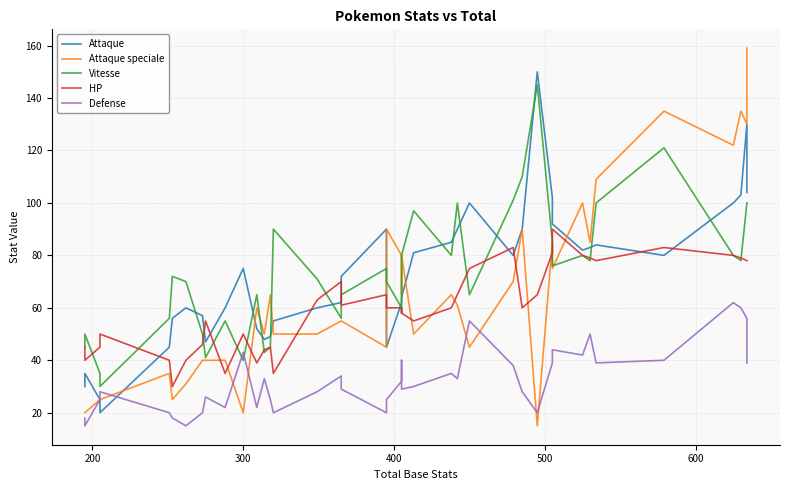

True or false: HP and Vitesse intersect in this chart.

True